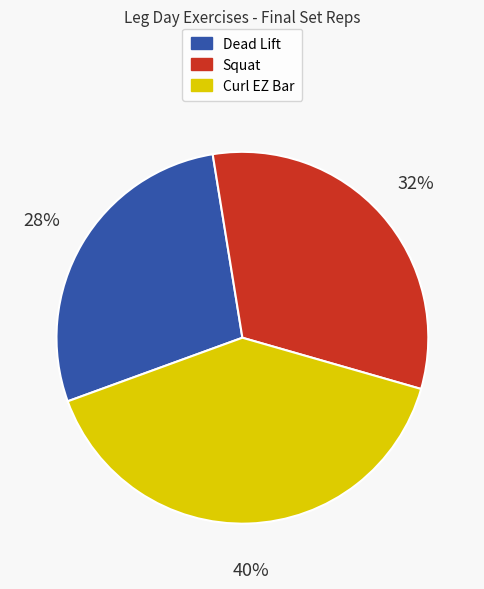

What is the largest slice in the pie chart?

Curl EZ Bar